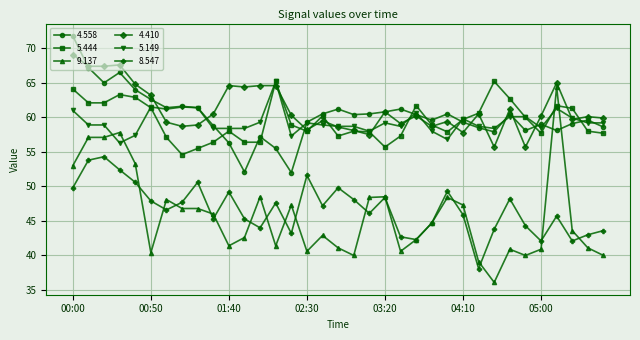

What is the greatest value displayed?

71.8